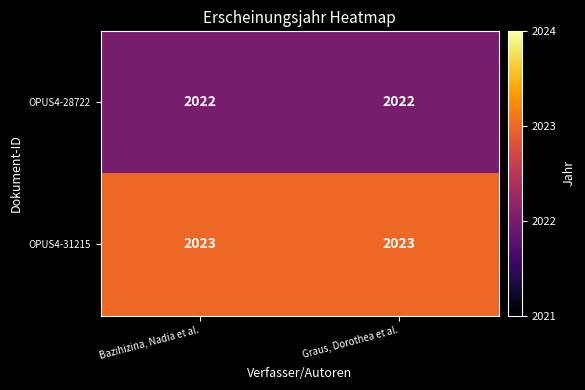

Count the number of categories in the chart.

2